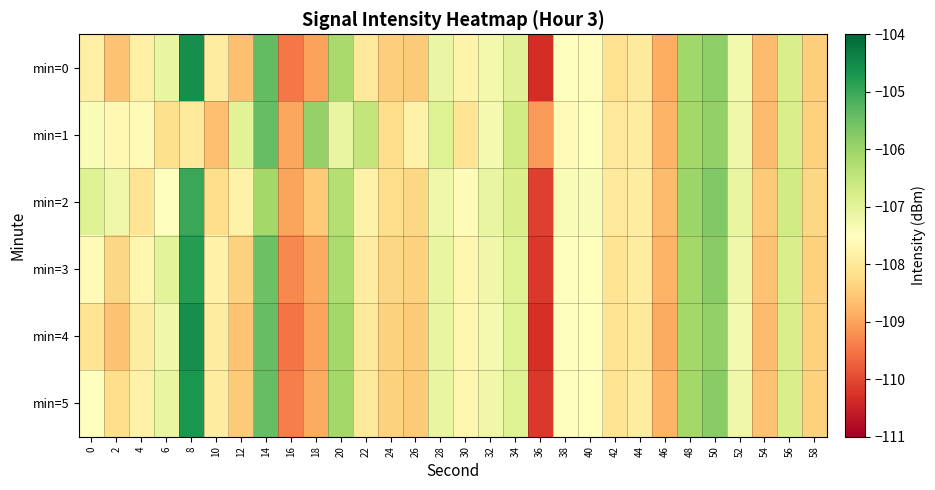

Reading left to right, transcribe all the data shown in this chart.

min=0: 0=-107.8	2=-108.6	4=-107.8	6=-107.1	8=-104.6	10=-107.9	12=-108.6	14=-105.4	16=-109.5	18=-109.0	20=-106.1	22=-108.0	24=-108.5	26=-108.5	28=-107.1	30=-107.7	32=-107.3	34=-106.9	36=-110.3	38=-107.5	40=-107.5	42=-108.1	44=-108.0	46=-108.9	48=-106.1	50=-105.9	52=-107.3	54=-108.7	56=-106.8	58=-108.4
min=1: 0=-107.4	2=-107.7	4=-107.6	6=-108.2	8=-108.0	10=-108.6	12=-107.0	14=-105.4	16=-109.0	18=-105.9	20=-107.1	22=-106.5	24=-108.2	26=-107.8	28=-106.9	30=-108.1	32=-107.3	34=-106.7	36=-109.1	38=-107.6	40=-107.5	42=-108.0	44=-107.9	46=-108.8	48=-106.1	50=-105.9	52=-107.2	54=-108.7	56=-106.8	58=-108.4
min=2: 0=-106.9	2=-107.2	4=-108.1	6=-107.5	8=-105.0	10=-108.2	12=-107.8	14=-106.1	16=-109.0	18=-108.5	20=-106.3	22=-107.8	24=-108.2	26=-108.3	28=-107.2	30=-107.6	32=-107.1	34=-106.8	36=-110.1	38=-107.4	40=-107.4	42=-108.0	44=-107.9	46=-108.7	48=-106.0	50=-105.7	52=-107.1	54=-108.5	56=-106.7	58=-108.3
min=3: 0=-107.6	2=-108.3	4=-107.7	6=-107.0	8=-104.8	10=-107.8	12=-108.4	14=-105.5	16=-109.3	18=-108.9	20=-106.2	22=-107.9	24=-108.3	26=-108.4	28=-107.1	30=-107.7	32=-107.2	34=-106.9	36=-110.2	38=-107.5	40=-107.5	42=-108.1	44=-107.9	46=-108.8	48=-106.1	50=-105.8	52=-107.2	54=-108.6	56=-106.8	58=-108.4
min=4: 0=-108.1	2=-108.6	4=-107.9	6=-107.2	8=-104.6	10=-107.9	12=-108.6	14=-105.4	16=-109.5	18=-109.0	20=-106.1	22=-108.0	24=-108.4	26=-108.5	28=-107.1	30=-107.7	32=-107.3	34=-106.9	36=-110.3	38=-107.5	40=-107.5	42=-108.1	44=-108.0	46=-108.9	48=-106.1	50=-105.9	52=-107.3	54=-108.7	56=-106.8	58=-108.4
min=5: 0=-107.5	2=-108.2	4=-107.8	6=-107.1	8=-104.7	10=-107.9	12=-108.5	14=-105.4	16=-109.4	18=-108.9	20=-106.1	22=-108.0	24=-108.4	26=-108.5	28=-107.1	30=-107.7	32=-107.2	34=-106.9	36=-110.2	38=-107.5	40=-107.5	42=-108.1	44=-107.9	46=-108.8	48=-106.1	50=-105.8	52=-107.2	54=-108.6	56=-106.8	58=-108.4